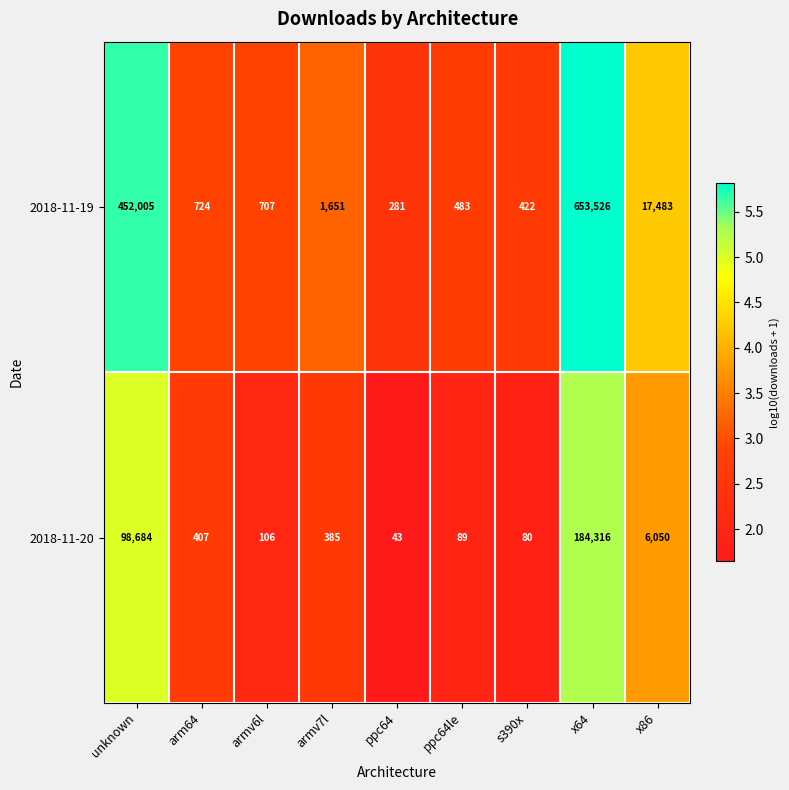

What is the average value of the 2018-11-19 series?

125254